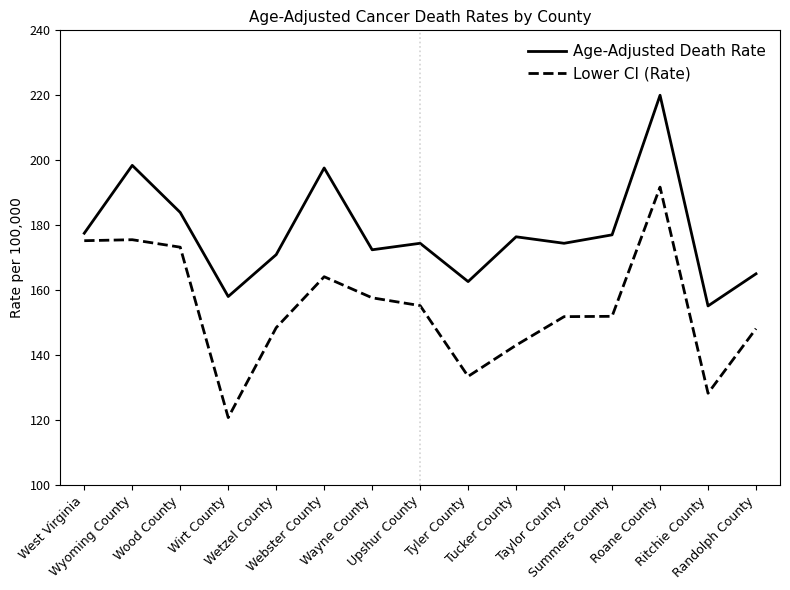

True or false: Age-Adjusted Death Rate has a value of 170.9 at Wetzel County.

True